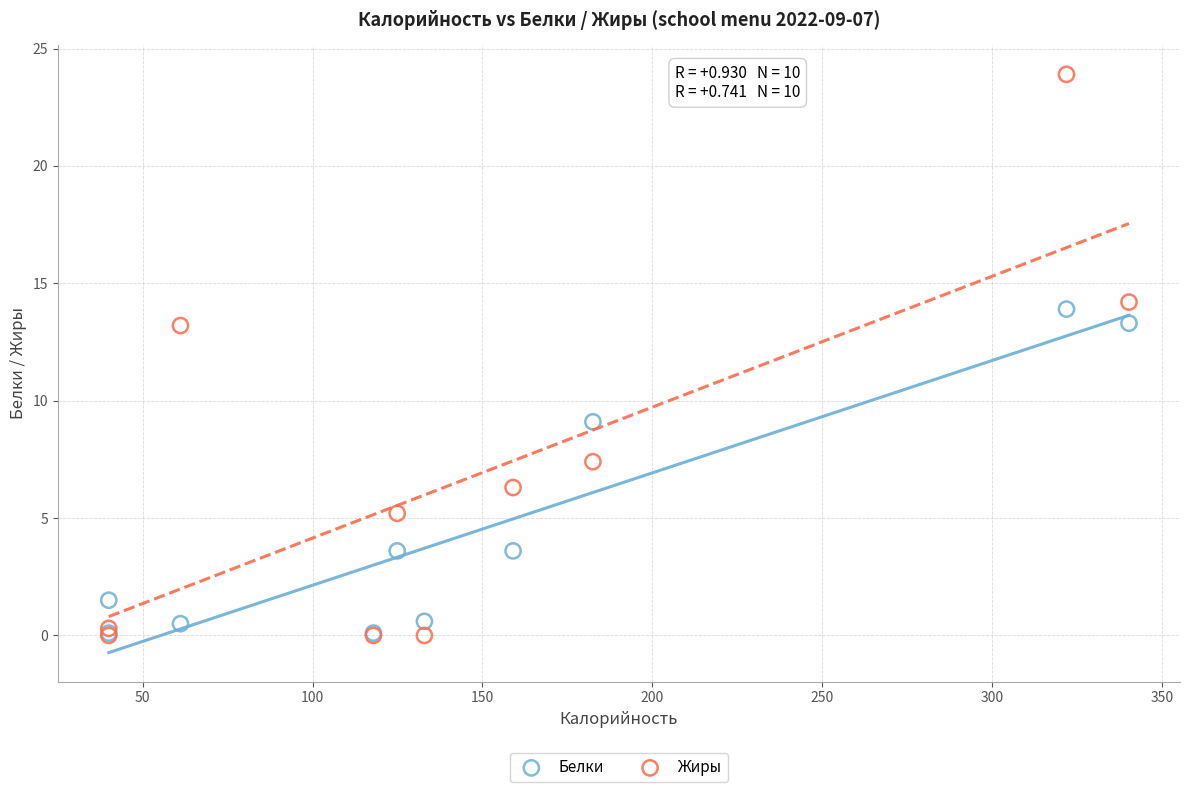

In the Белки series, what Y value is closest to 7?

9.1